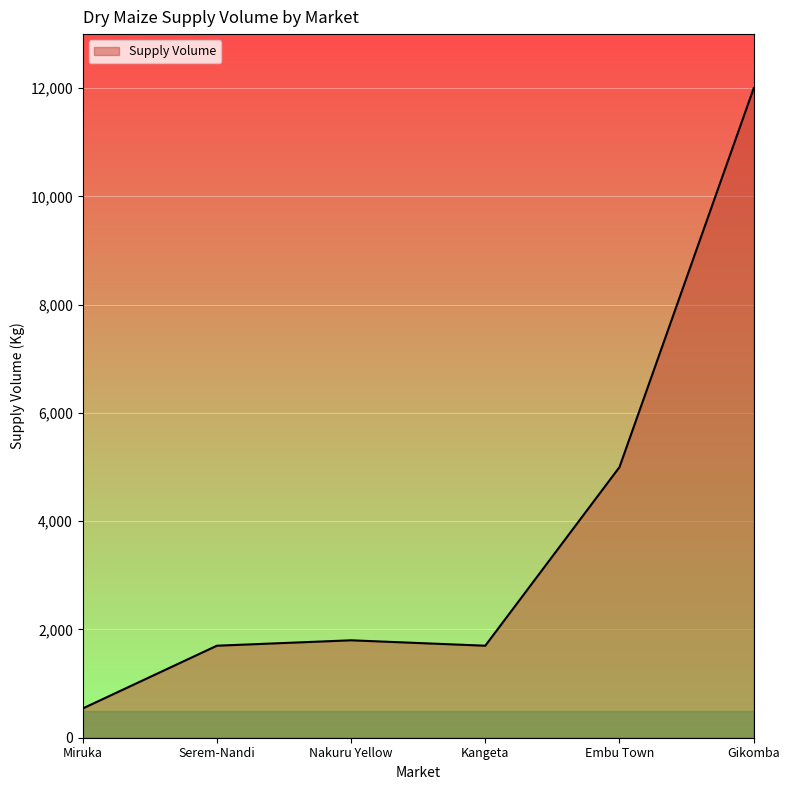

What is the difference between the values at Kangeta and Nakuru Yellow?

100